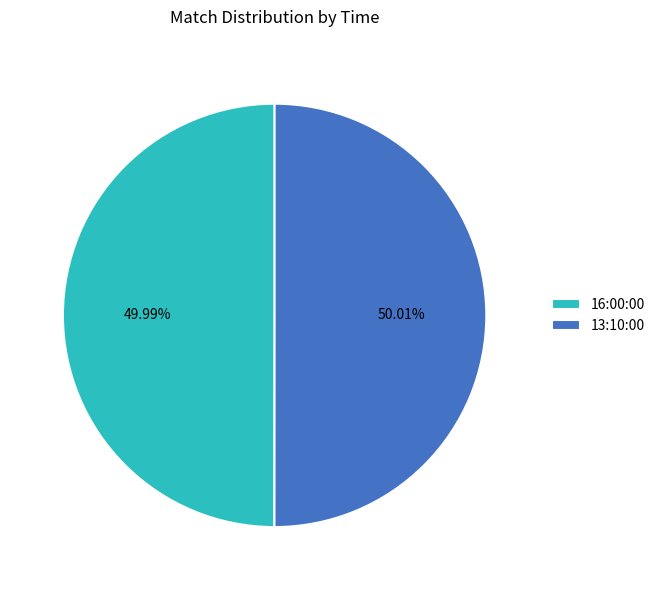

What percentage is NOT represented by 16:00:00?

50.0%